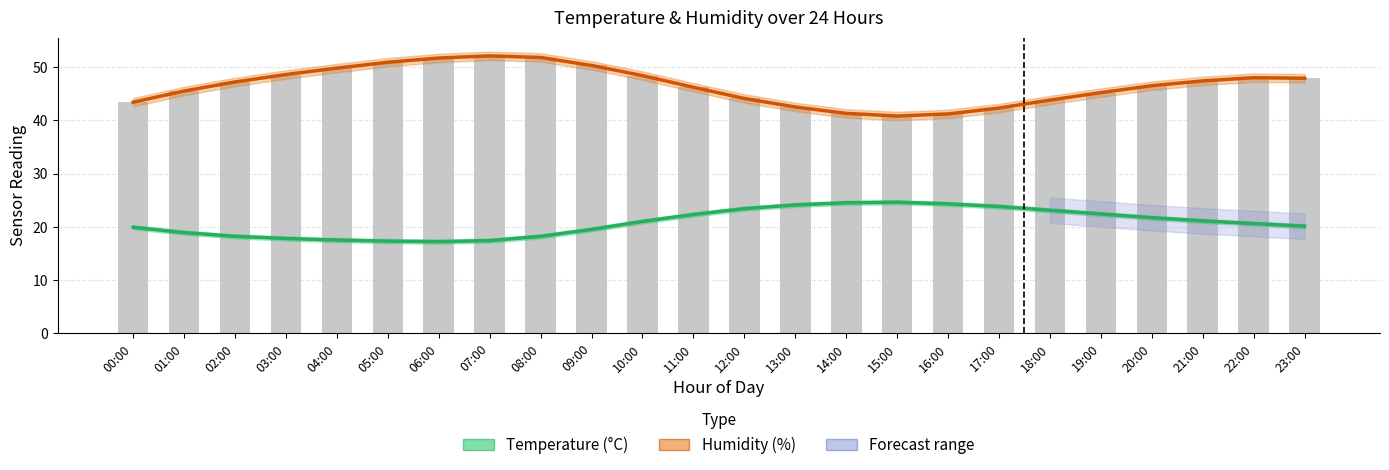

Read the Humidity (%) value at 10:00.

48.4